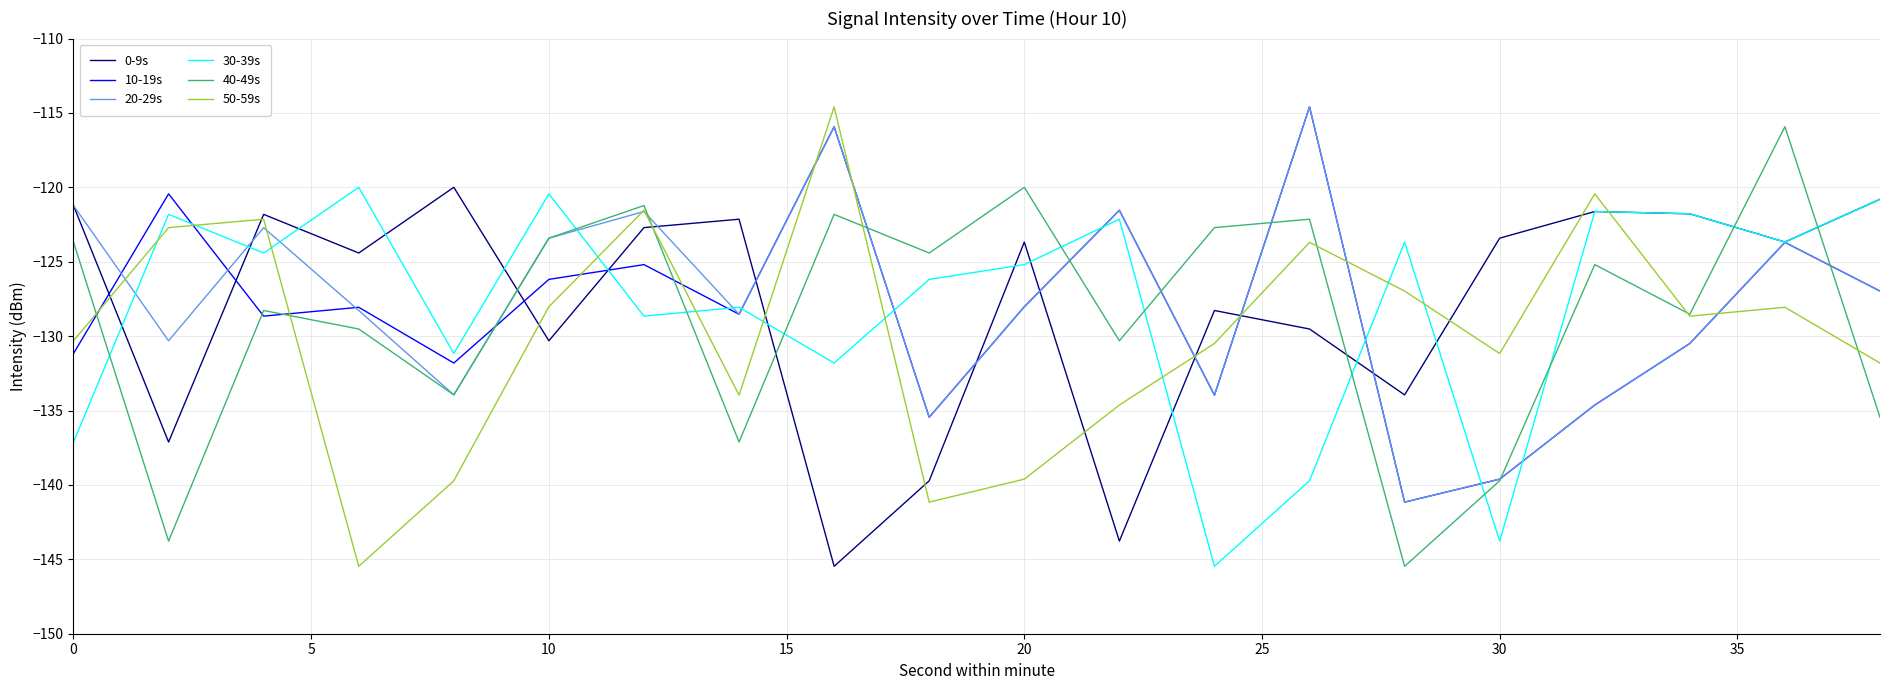

How many interior local valleys does the 50-59s series have?

5